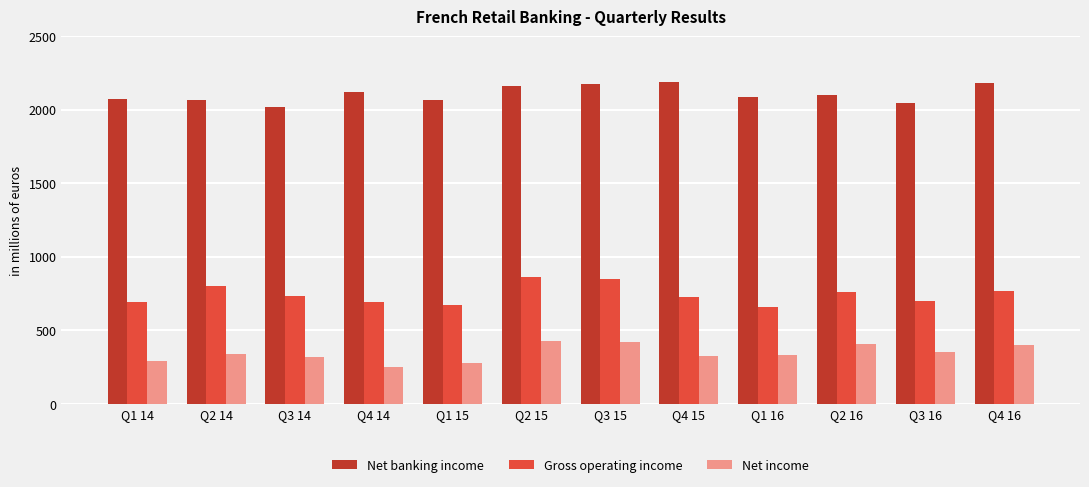

True or false: Net income has a value of 321 at Q4 15.

True